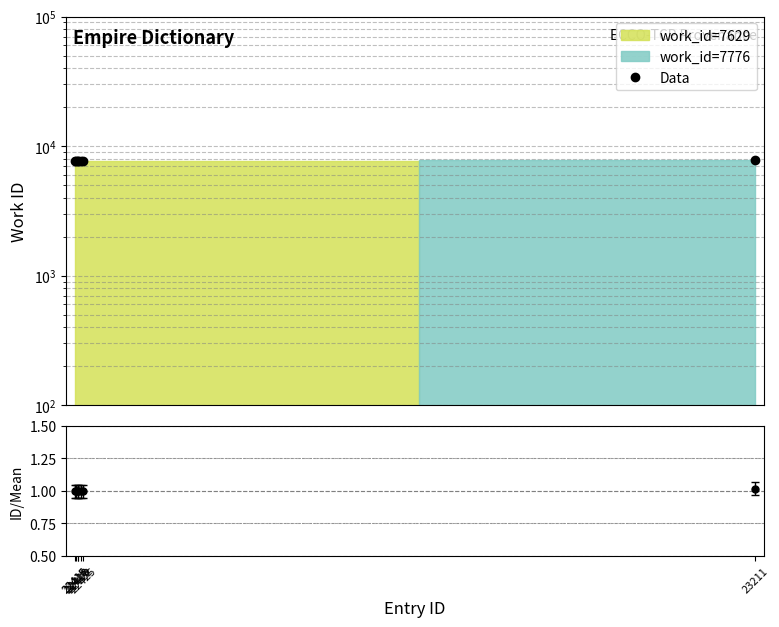

What is the difference between the maximum and second lowest values?

147